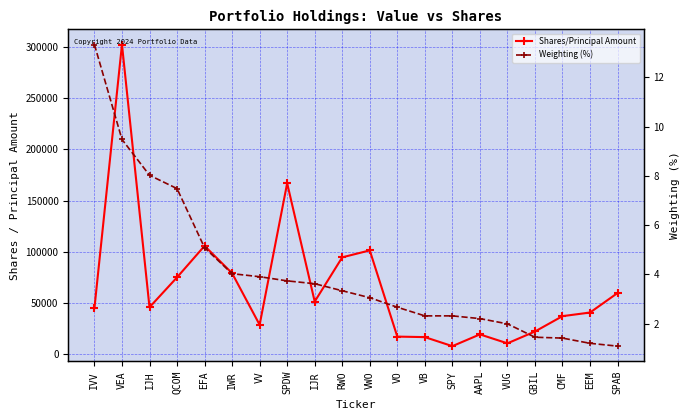

True or false: Weighting (%) has a value of 1.4 at VB.

False